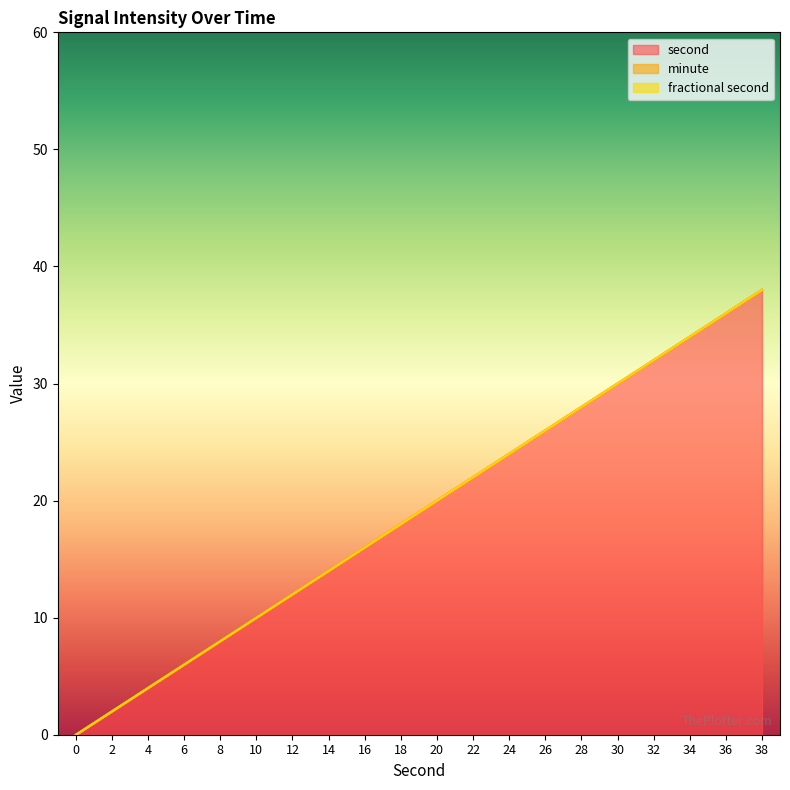

How many lines are shown in the chart?

3